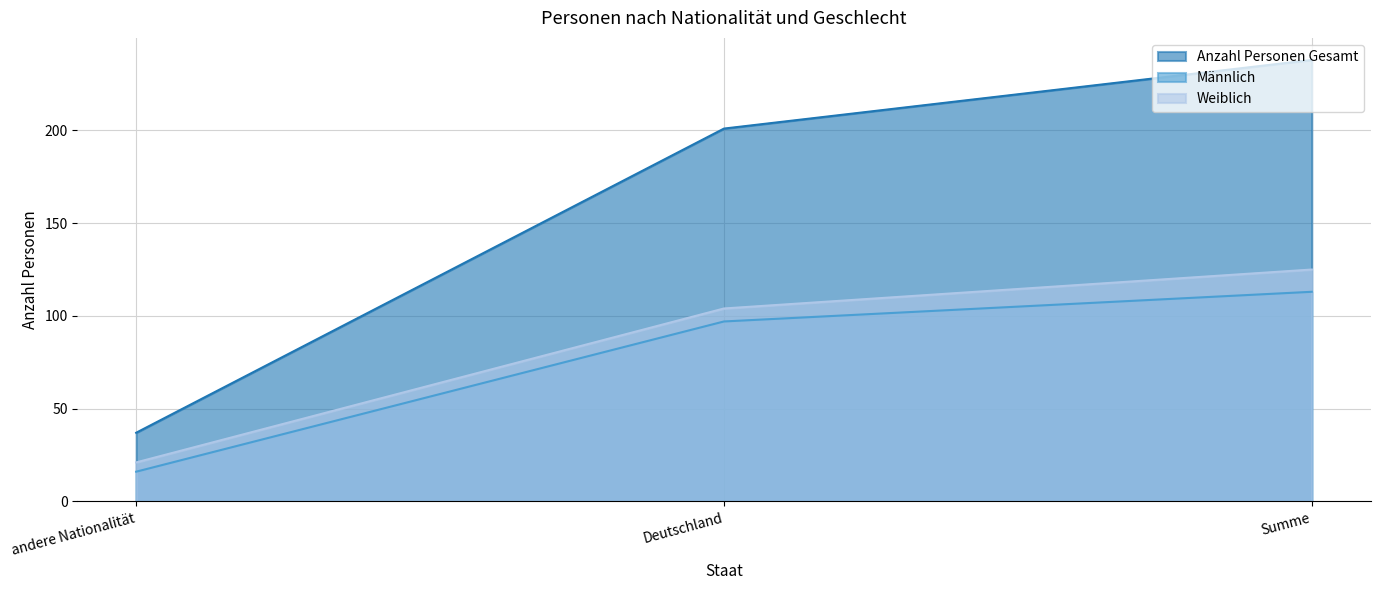

Which category has the highest value in the Weiblich series?

Summe